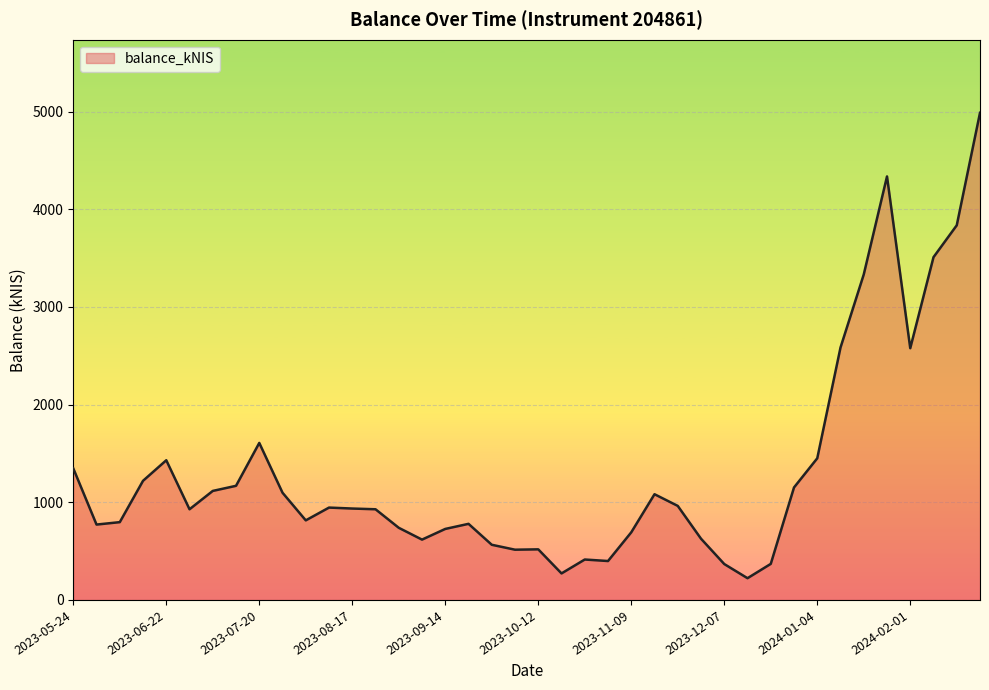

What is the difference between the maximum and minimum values?

4764.5